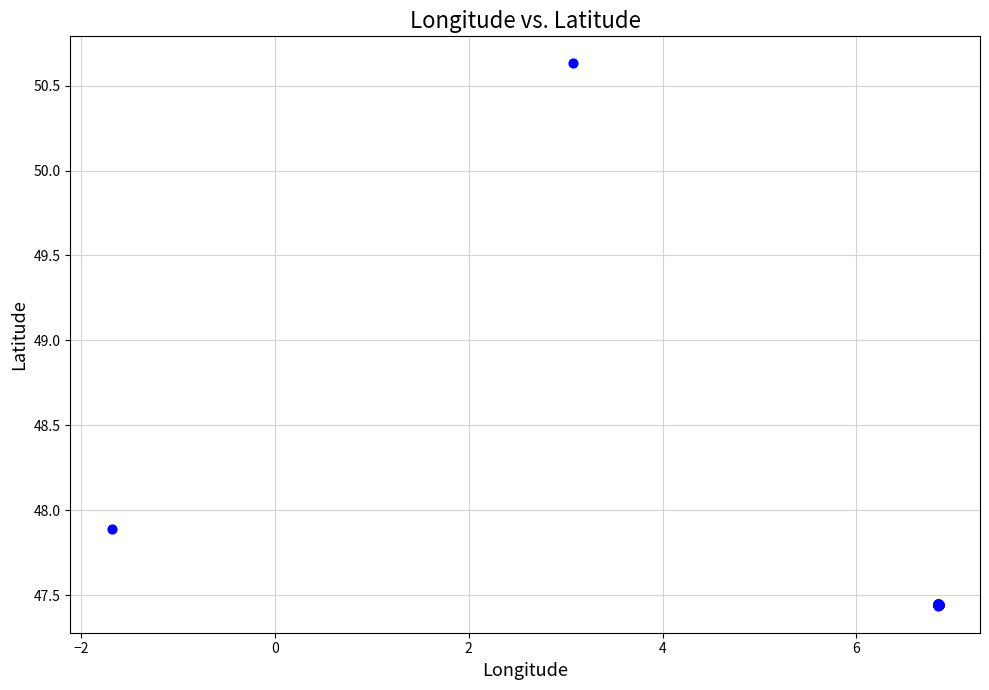

What Y value in the scatter plot is closest to 49?

47.9